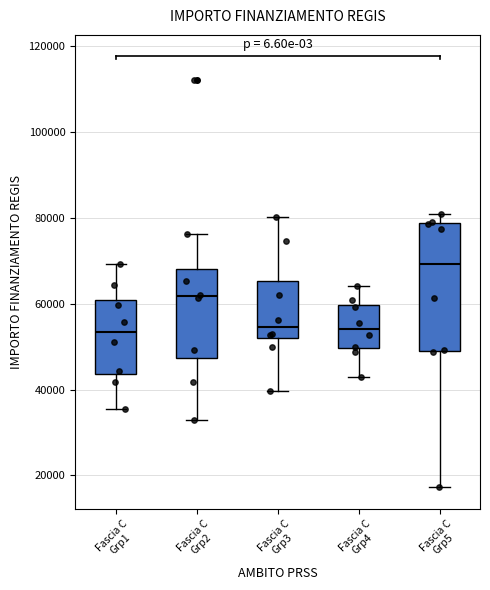

Reading left to right, read every box against the y-axis: the position of its median line, the range the box covers, and the ends of its whiskers. The values are not printed on the chart, so give them approximately, as read against the axis.

Fascia C Grp1: median 54000, box 44000 to 60000, whiskers 36000 to 70000
Fascia C Grp2: median 62000, box 48000 to 68000, whiskers 32000 to 76000
Fascia C Grp3: median 54000, box 52000 to 66000, whiskers 40000 to 80000
Fascia C Grp4: median 54000, box 50000 to 60000, whiskers 42000 to 64000
Fascia C Grp5: median 70000, box 50000 to 78000, whiskers 18000 to 80000